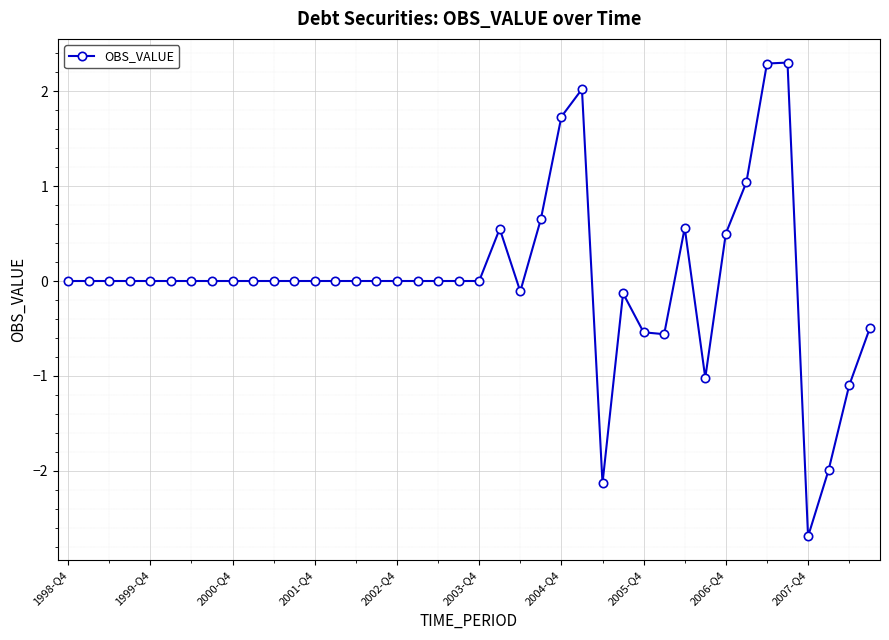

What is the difference between the maximum and minimum values?

5.0